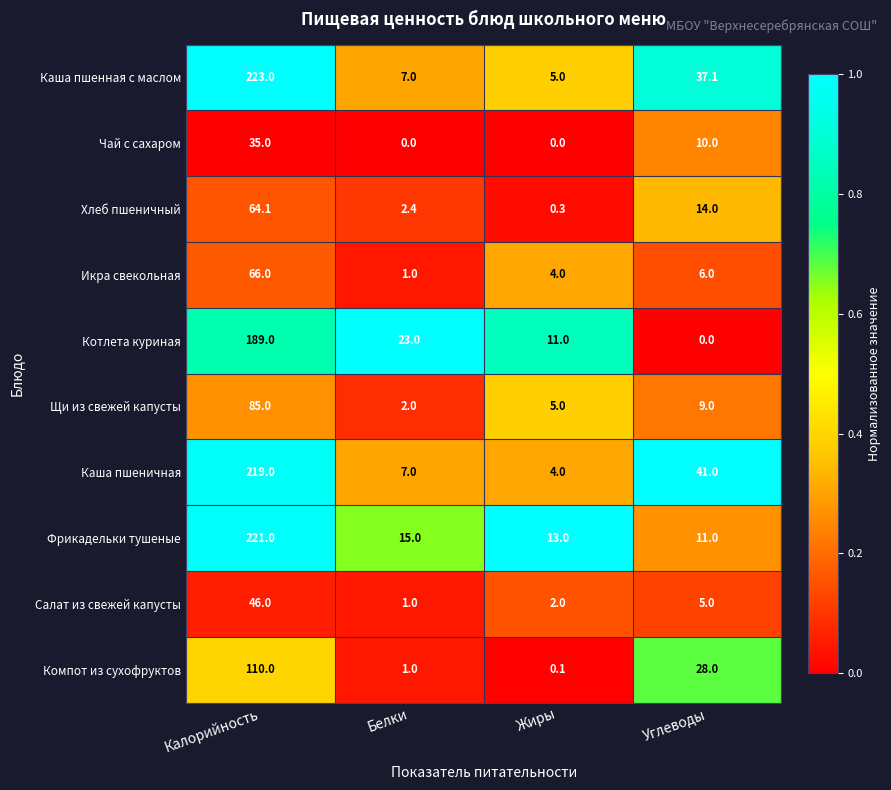

What is the sum of all Щи из свежей капусты values?

101.0